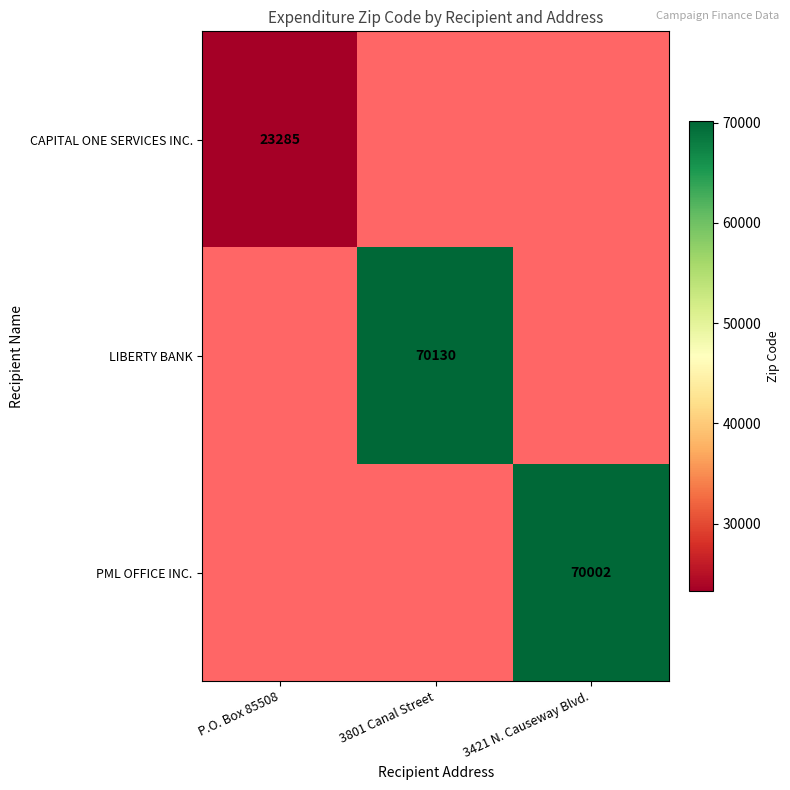

Count the number of data series in this chart.

3